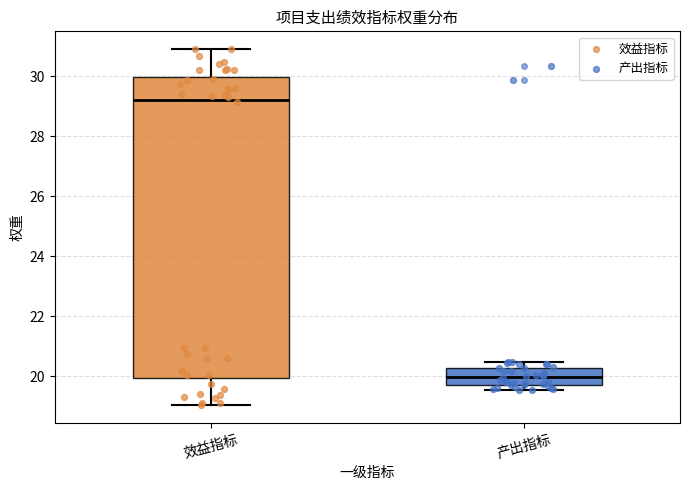

Which box has the lowest median line?

产出指标